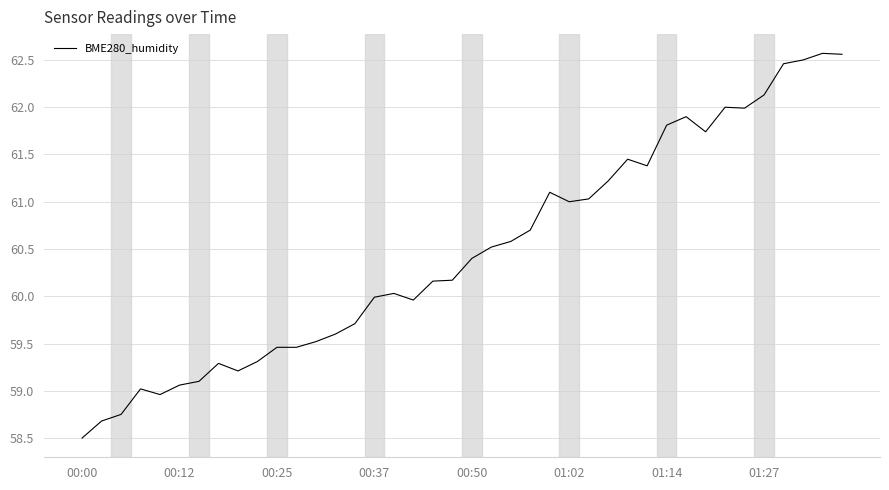

What is the greatest value displayed?

62.6